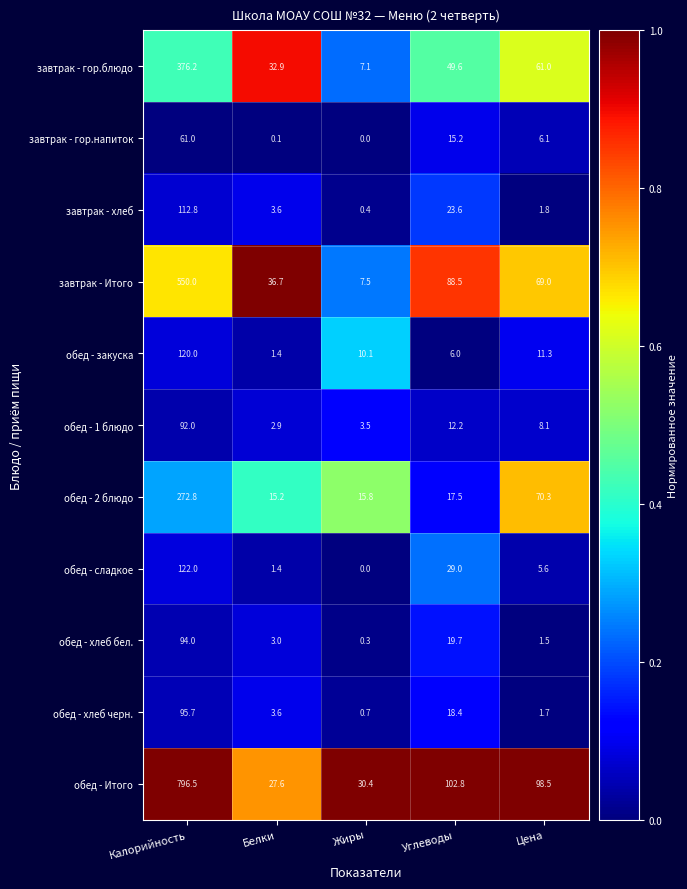

True or false: обед - закуска has a value of 10.1 at Жиры.

True